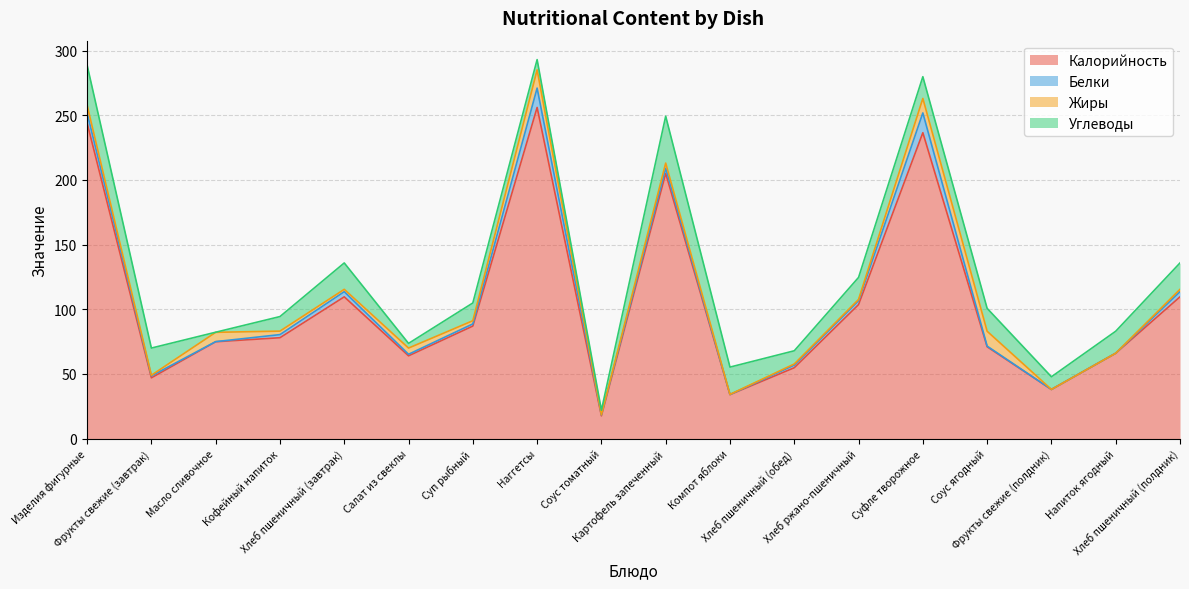

Reading left to right, what are all the values shown in this chart?

Калорийность: 244.0	47.0	74.9	78.0	109.6	64.0	87.0	256.0	17.6	205.0	34.0	54.8	103.6	236.5	71.0	38.0	66.0	109.6
Белки: 7.8	1.5	0.1	2.4	4.0	1.2	1.7	15.0	0.8	4.0	0.1	2.0	3.0	15.3	0.5	0.0	0.0	4.0
Жиры: 6.0	0.5	7.2	2.7	1.8	4.8	2.5	14.1	0.1	4.0	0.1	0.9	1.0	11.2	11.5	0.0	0.0	1.8
Углеводы: 31.0	21.0	0.1	11.2	20.4	3.6	13.7	7.9	3.5	36.2	21.1	10.2	17.0	16.8	17.7	9.8	17.0	20.4